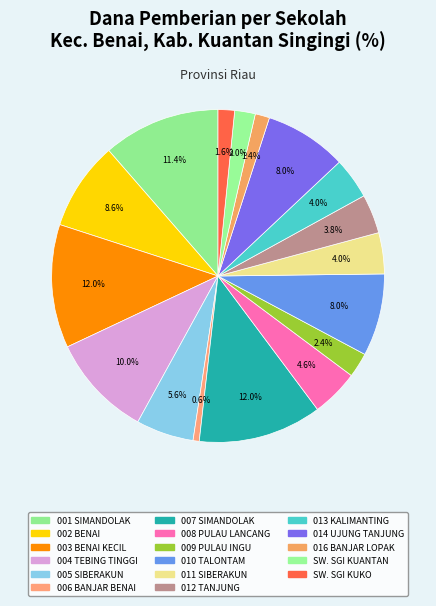

How many slices are in this pie chart?

17